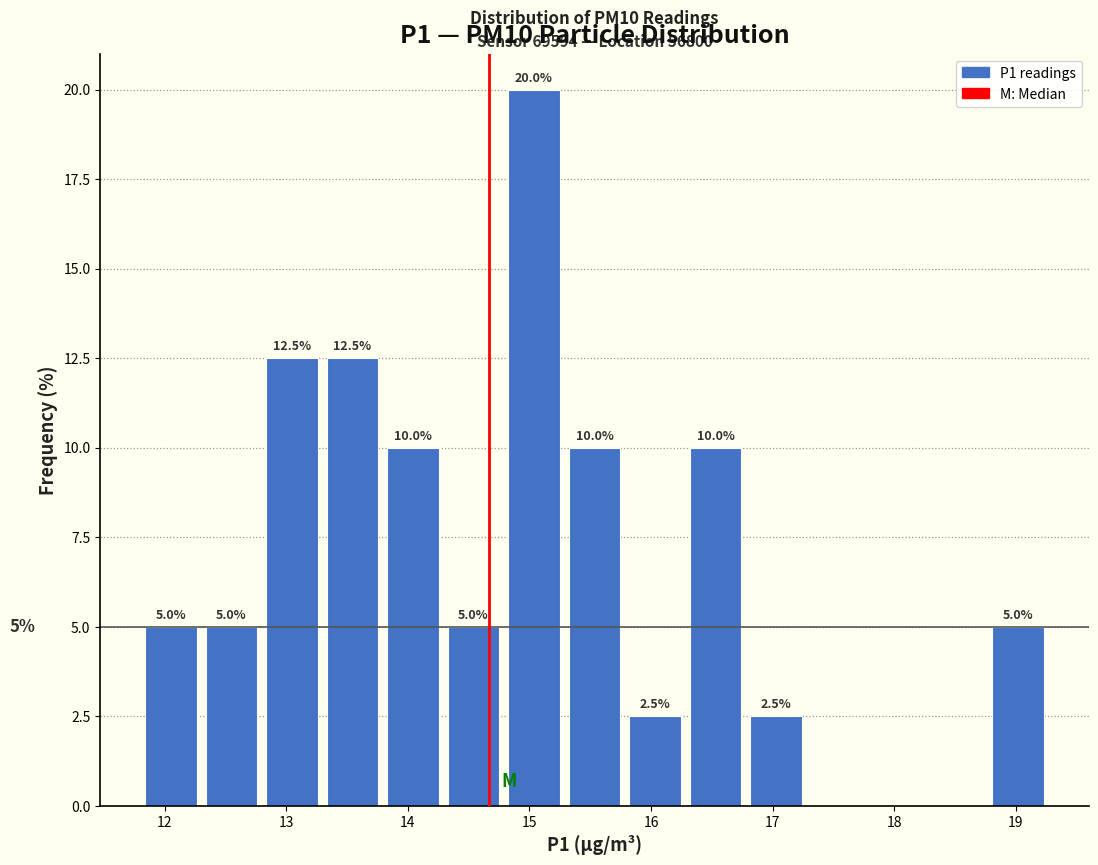

Over which range of the x-axis is the bar tallest?

14.8 to 15.3